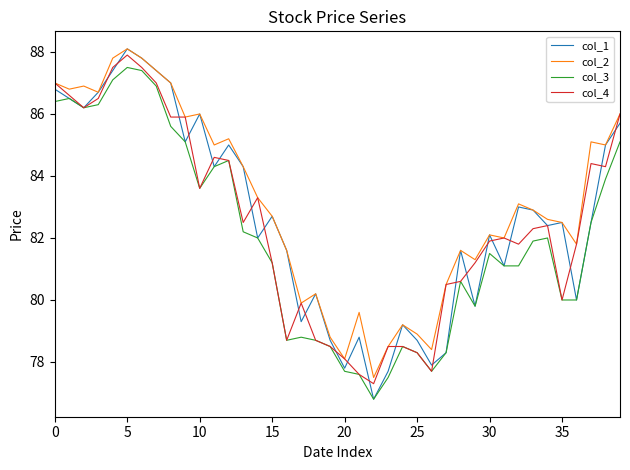

Which series has the largest range (max minus min)?

col_1